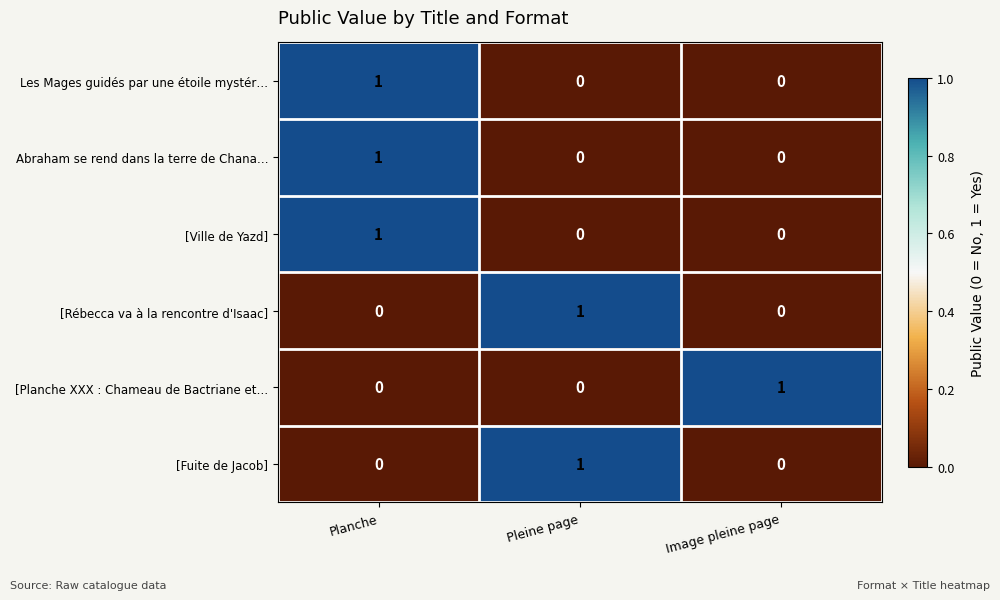

Reading left to right, what are all the values shown in this chart?

Les Mages guidés par une étoile mystér…: 1	0	0
Abraham se rend dans la terre de Chana…: 1	0	0
[Ville de Yazd]: 1	0	0
[Rébecca va à la rencontre d'Isaac]: 0	1	0
[Planche XXX : Chameau de Bactriane et…: 0	0	1
[Fuite de Jacob]: 0	1	0